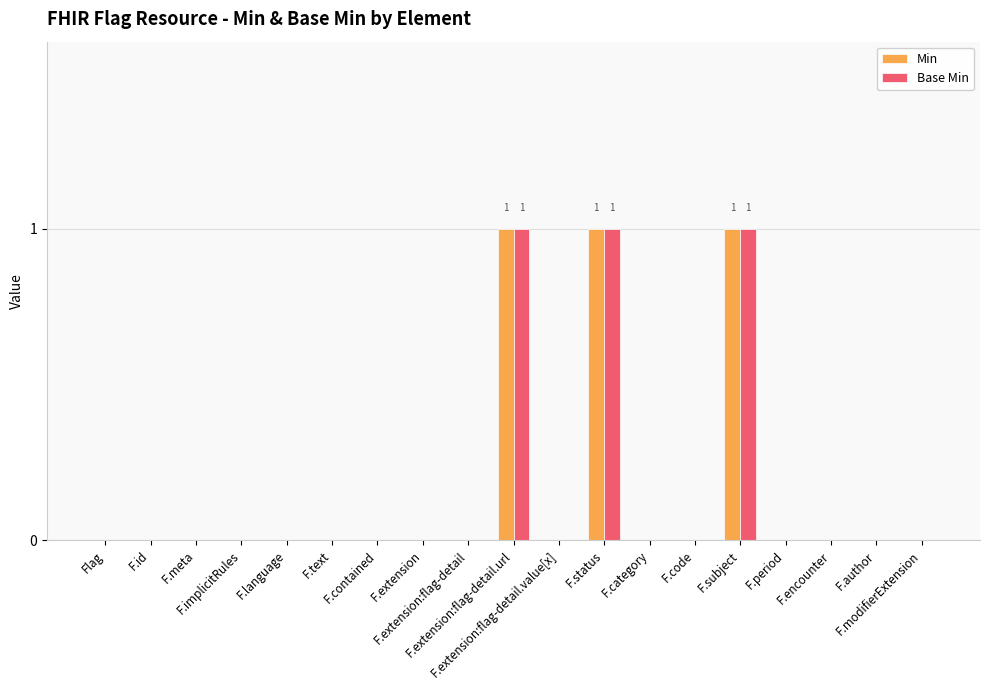

Are the bars grouped side by side (vs. stacked)?

Yes